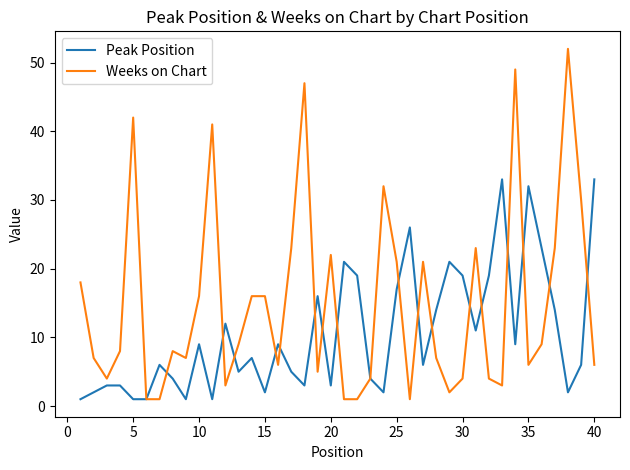

Rank the series by their maximum value, from highest to lowest.

Weeks on Chart, Peak Position